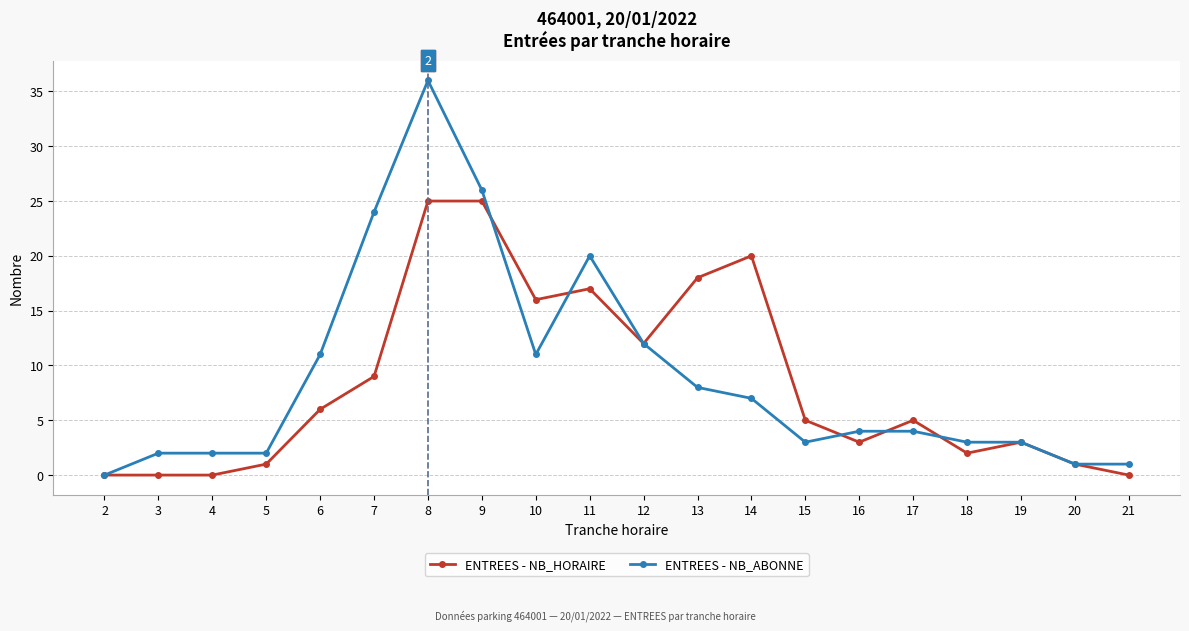

At which label does ENTREES - NB_ABONNE reach its minimum?

2